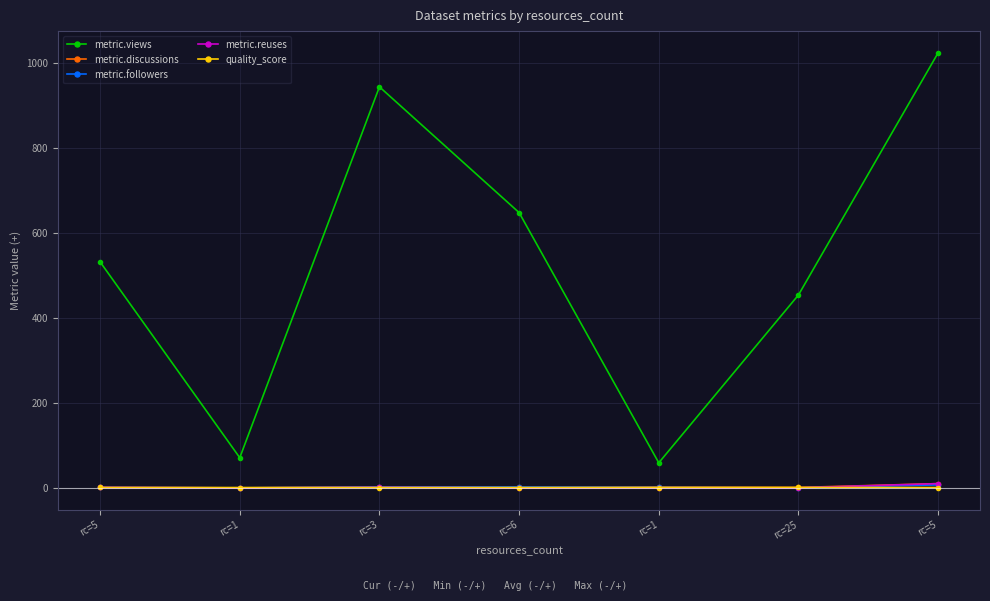

True or false: metric.discussions has more than 0 interior local peaks.

True